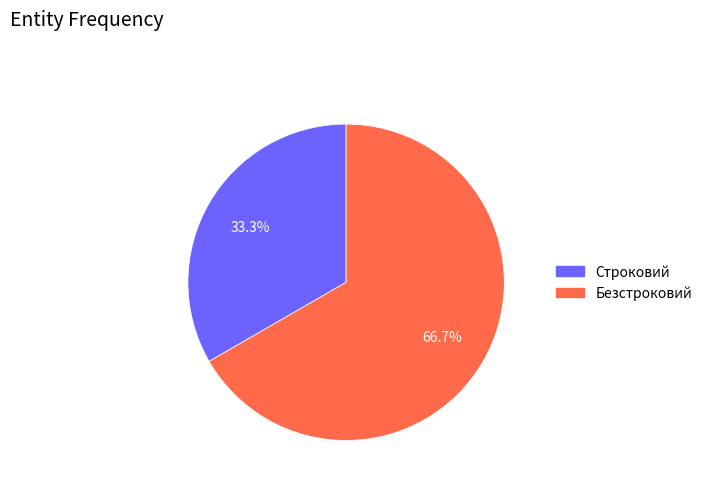

True or false: Строковий accounts for 33% of the total.

True